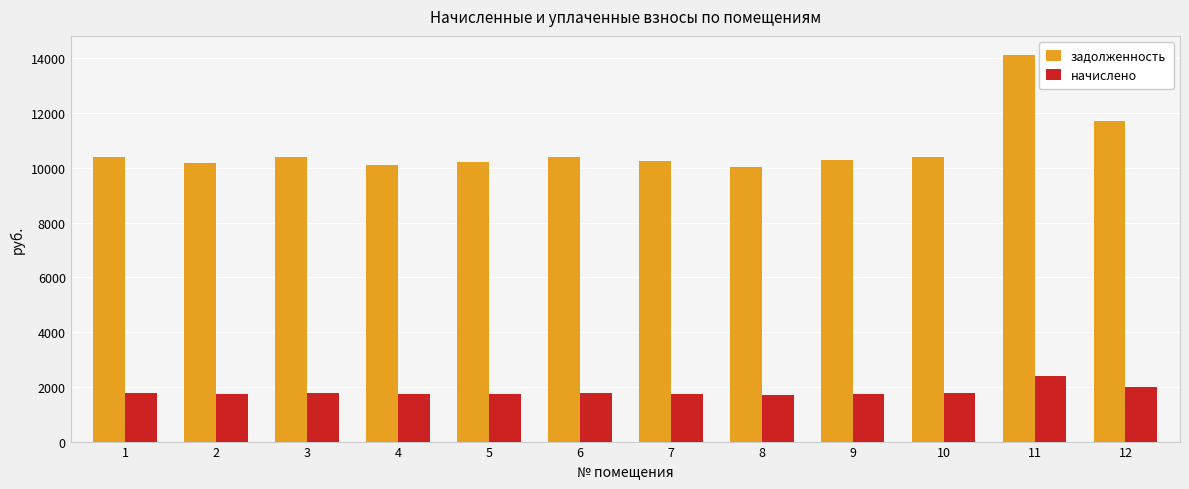

What is the smallest value displayed?

1707.8